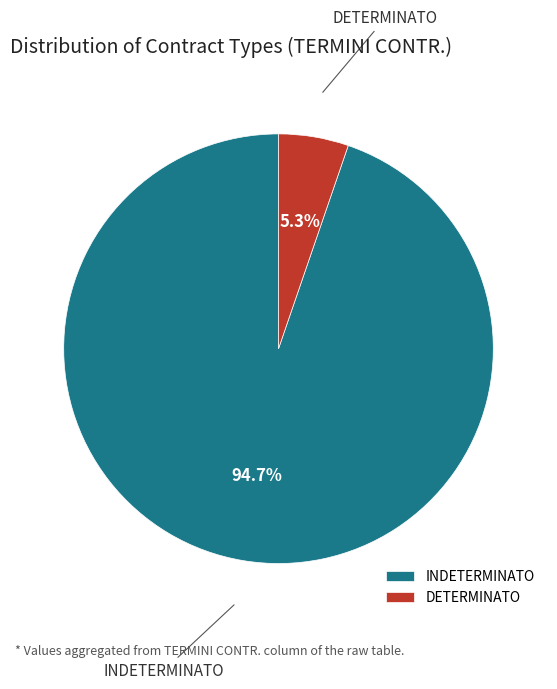

How many slices are in this pie chart?

2